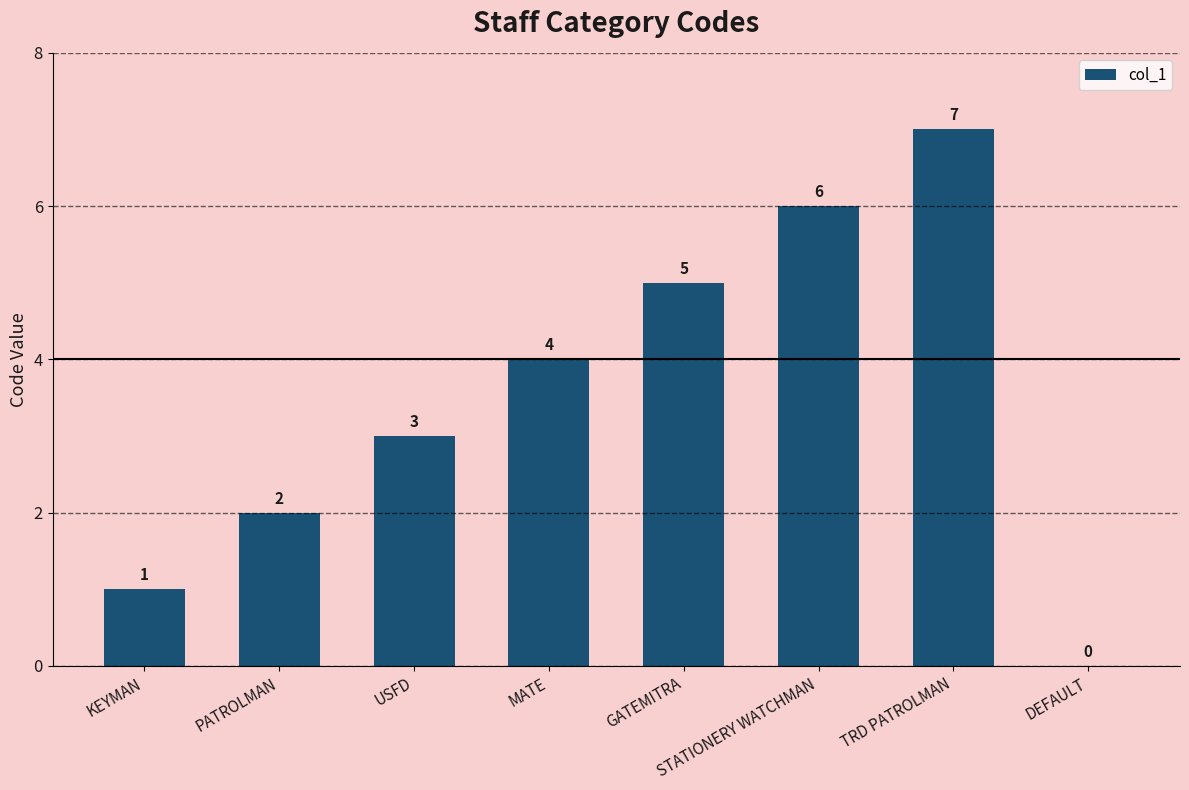

Where is the data nearest to the value 3?

USFD